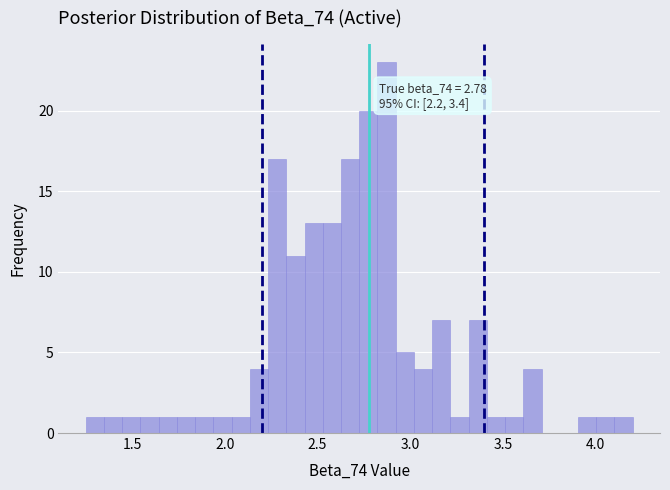

Read against the x-axis, roughly where is the centre of the tallest bar?

2.85